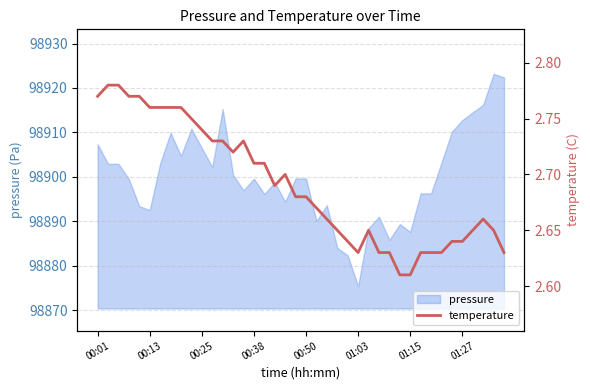

What position from the left is 17?

18